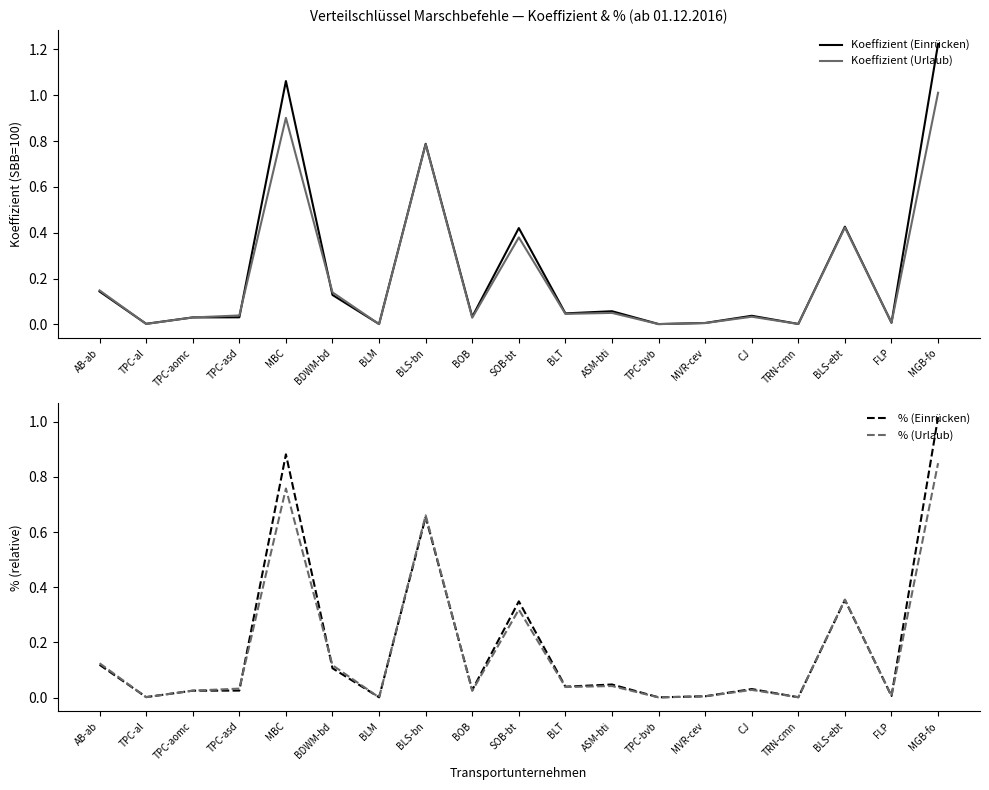

Which series has the largest total across all categories?

Koeffizient (Einrücken)